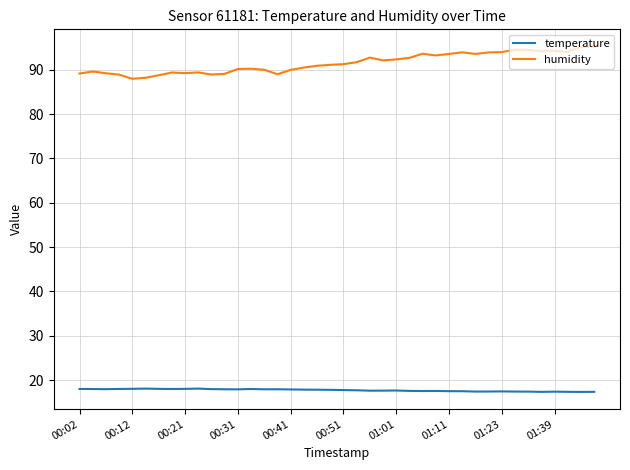

Count the number of categories in the chart.

40